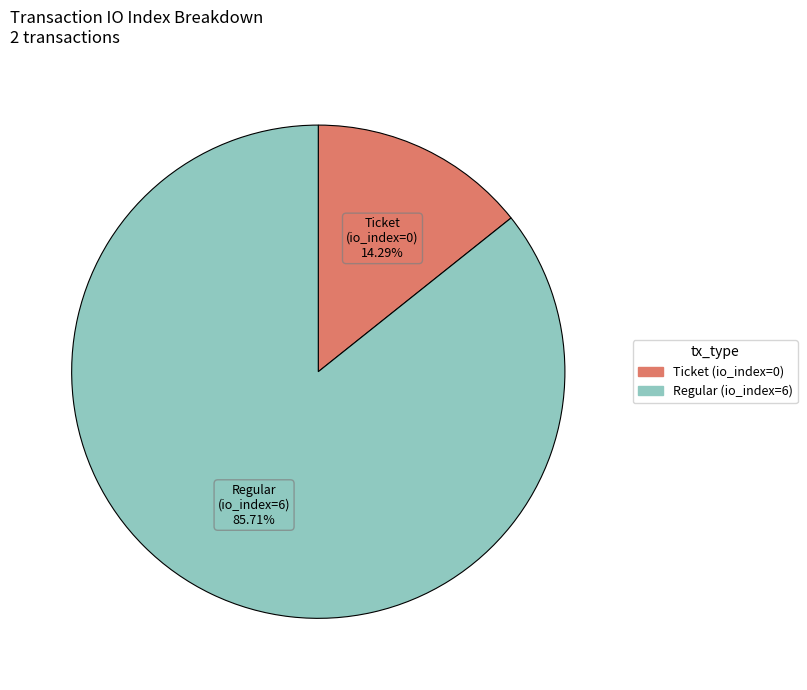

What is the smallest slice in the pie chart?

Ticket (io_index=0)